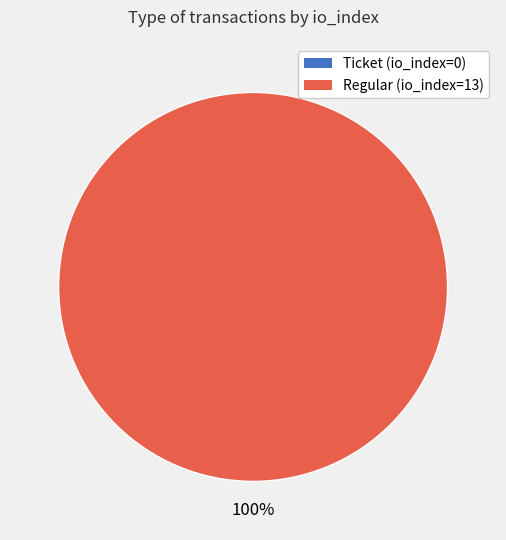

Does any single category account for the majority?

Yes